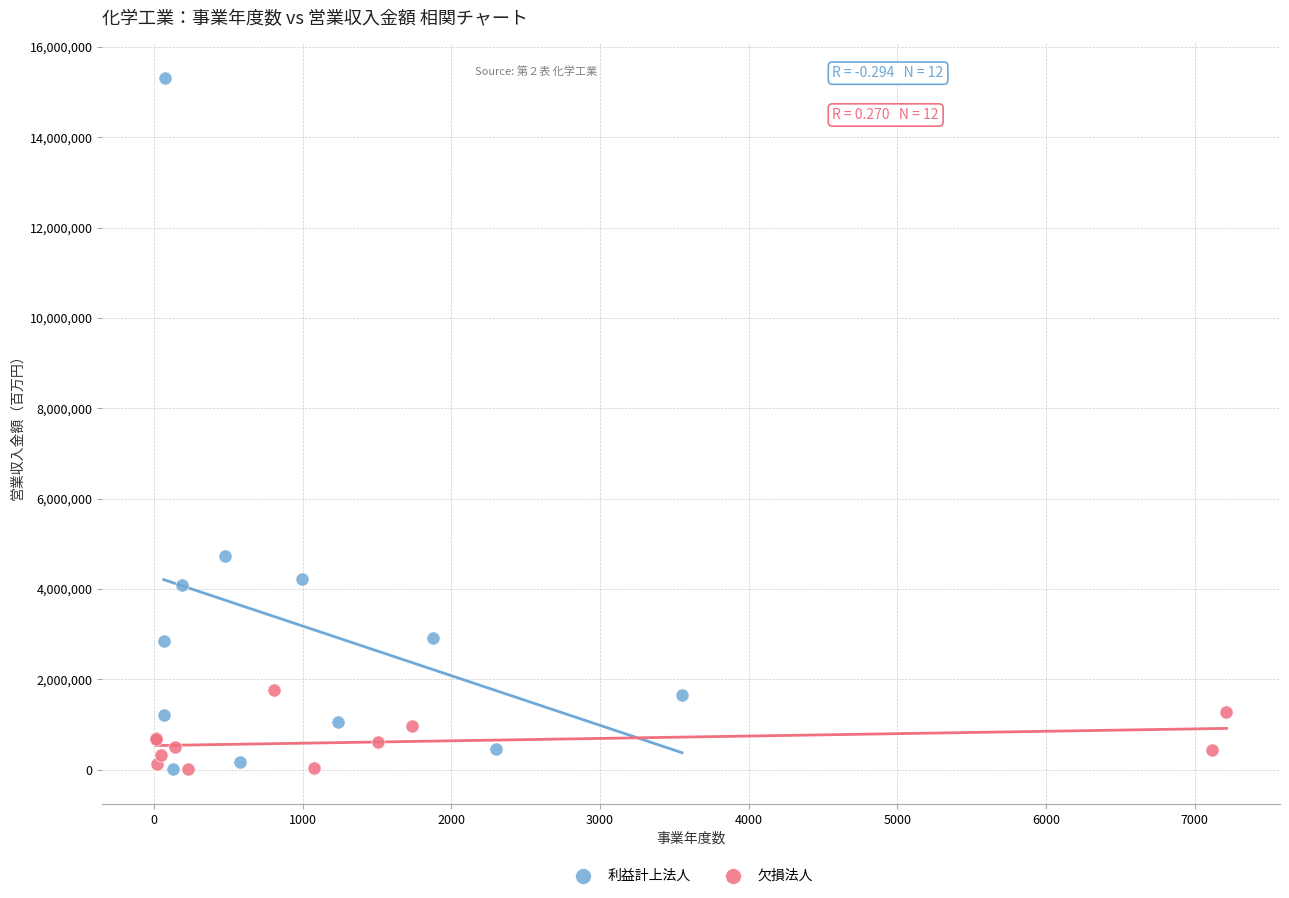

Which series has the largest Y range (max minus min)?

利益計上法人